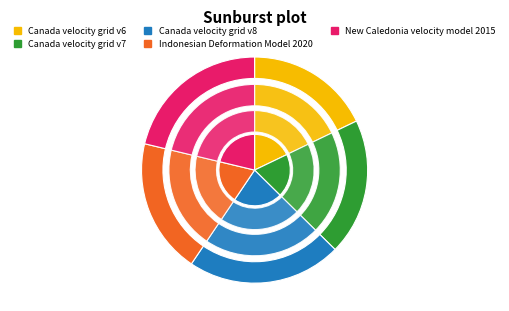

Is it true that Canada velocity grid v8 is 33% of the pie?

False